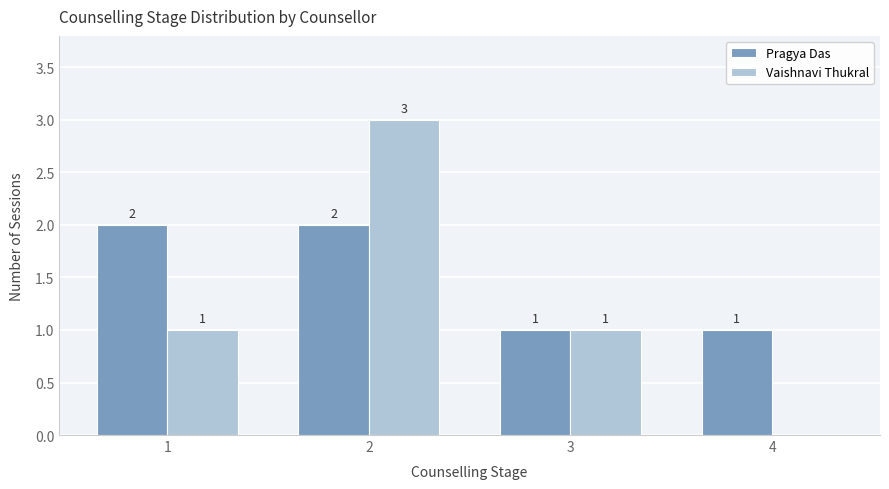

What is the sum of all Pragya Das values?

6